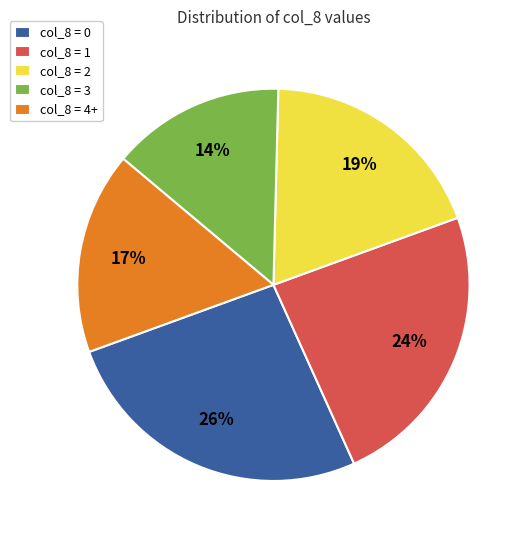

What percentage is the col_8 = 4+ slice, to the nearest percent?

17%